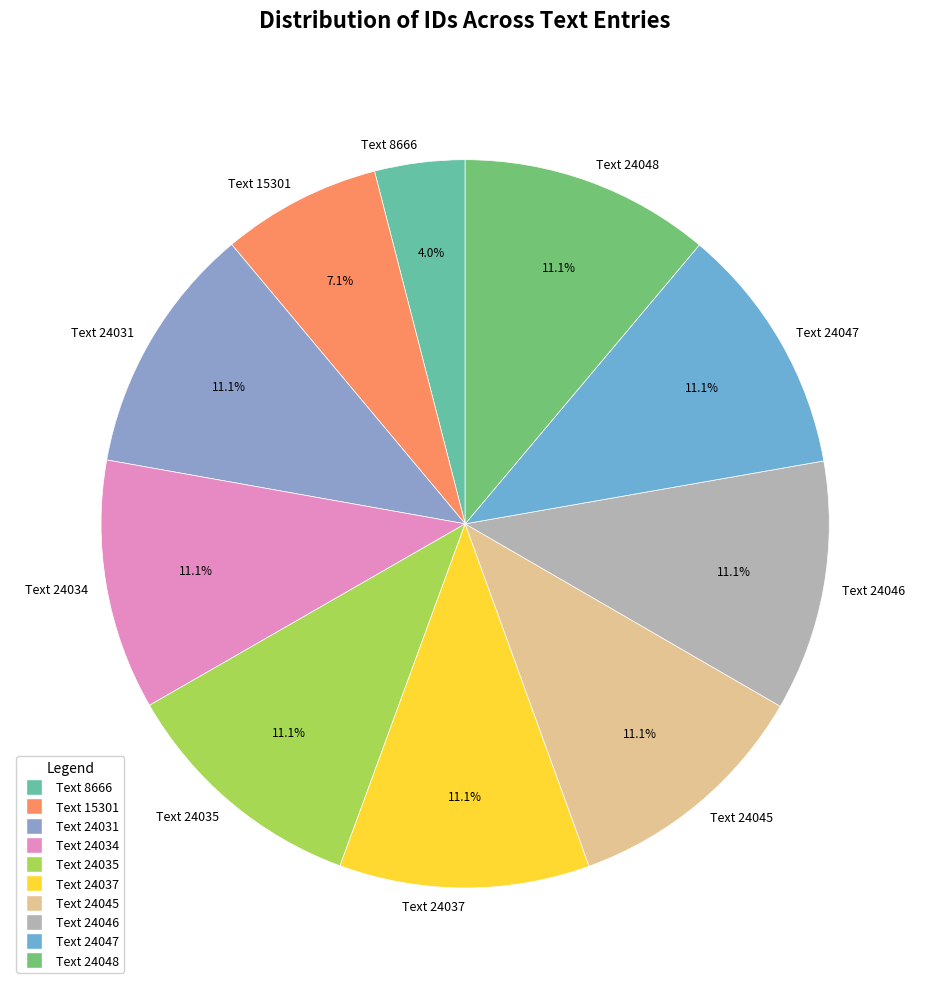

Do Text 24045 and Text 24035 together represent more than half of the pie?

No